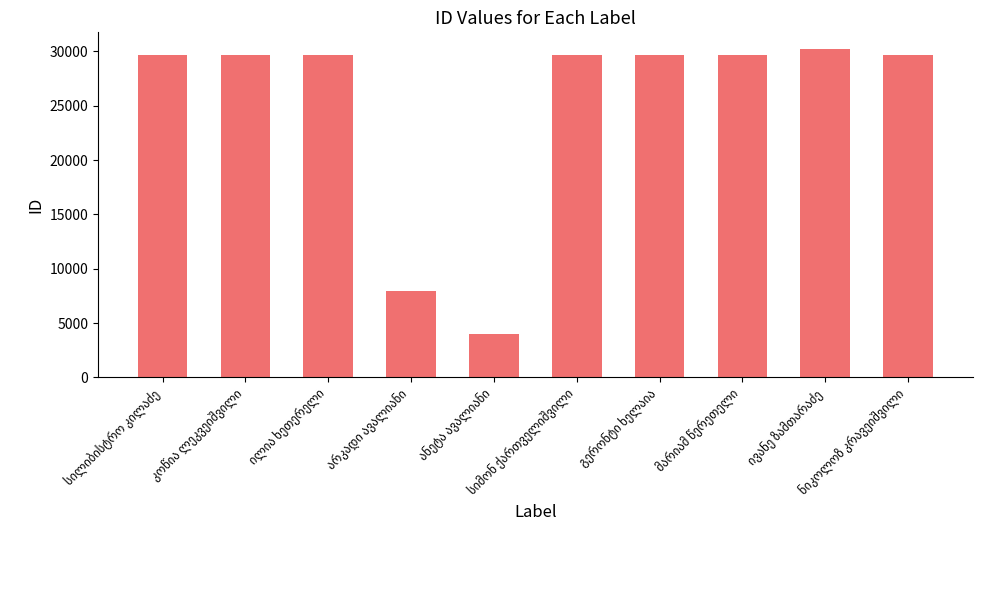

What is the sum of all values?

249887